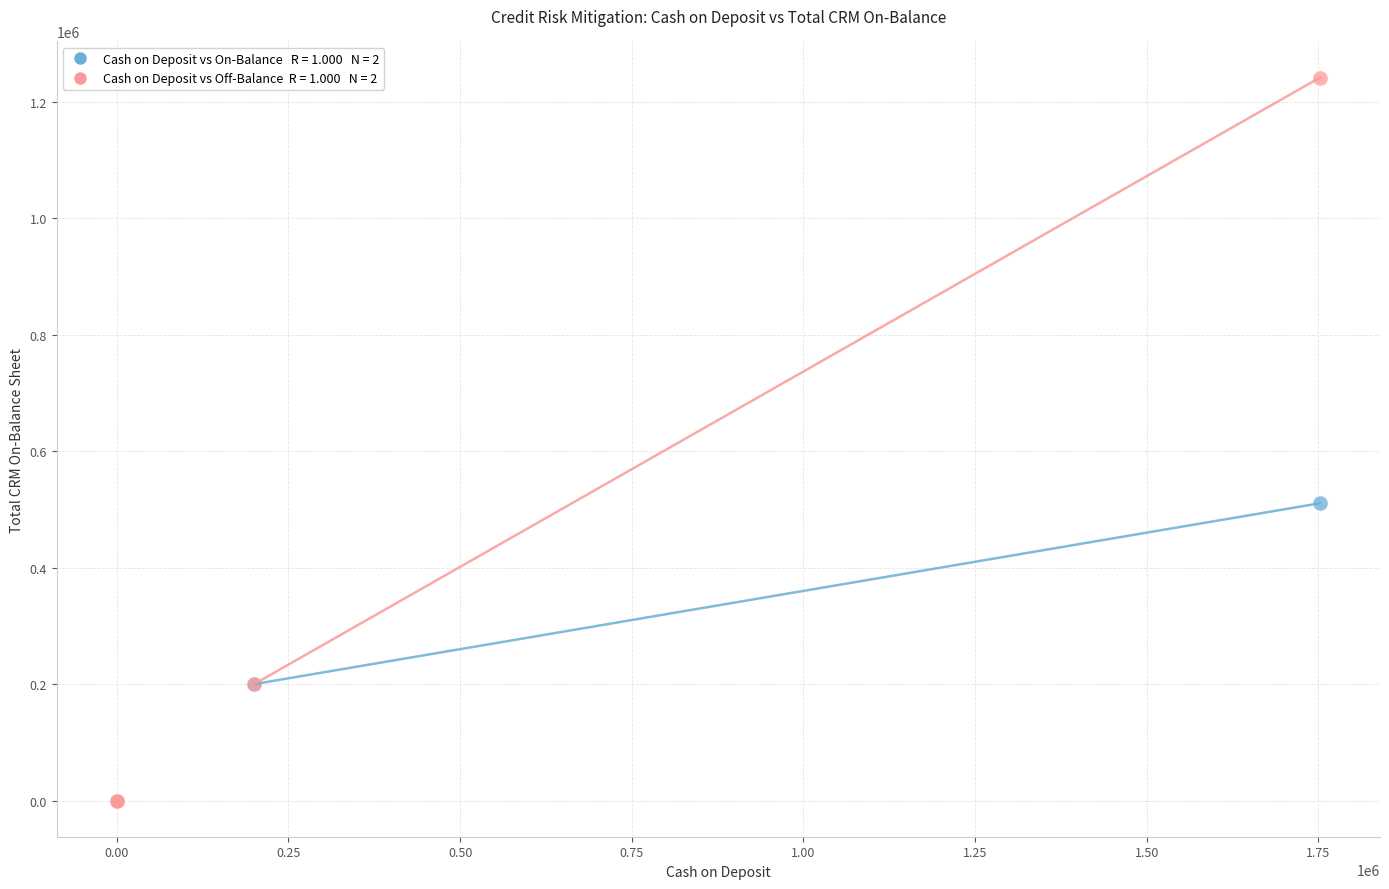

Across all series, what Y value is closest to 620805?

510578.4